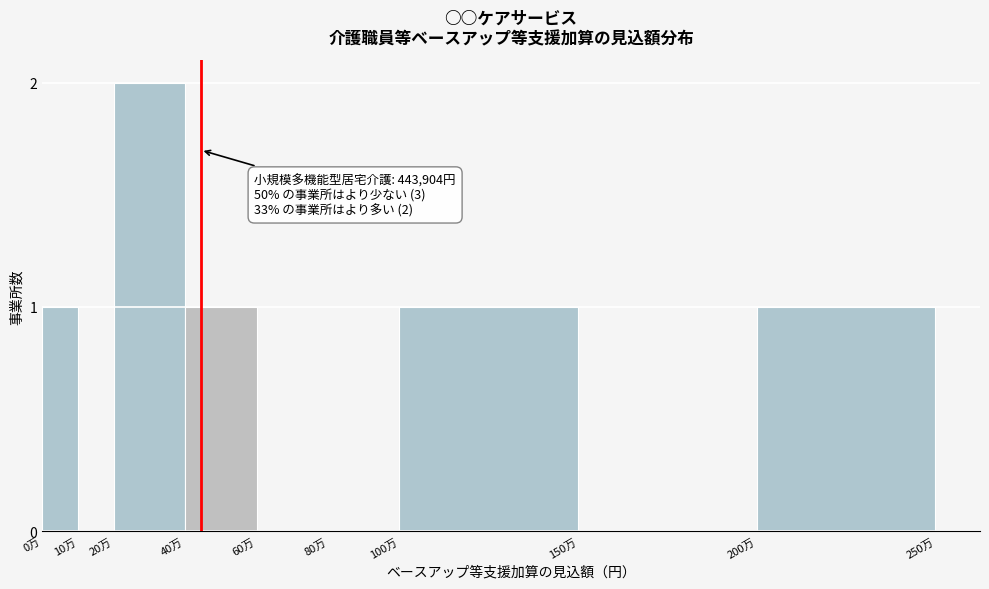

Reading right to left, transcribe all the data shown in this chart.

200万=1	150万=0	100万=1	80万=0	60万=0	40万=1	20万=2	10万=0	0万=1